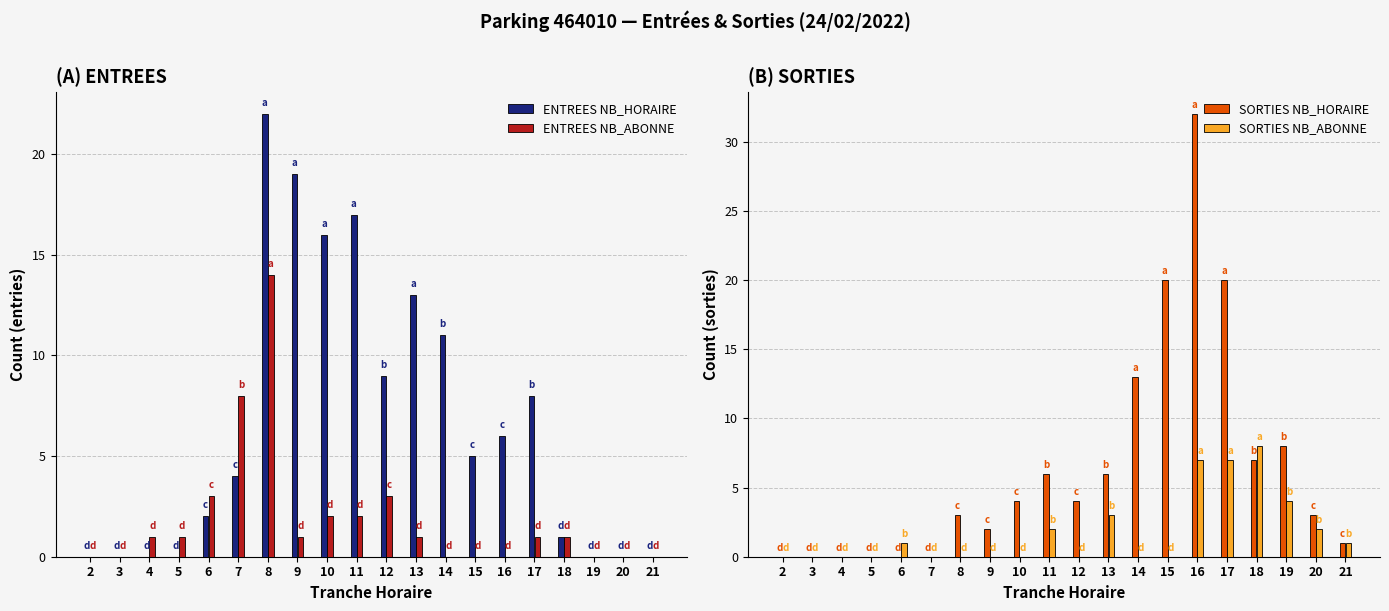

At how many categories does at least one series exceed 10?

9